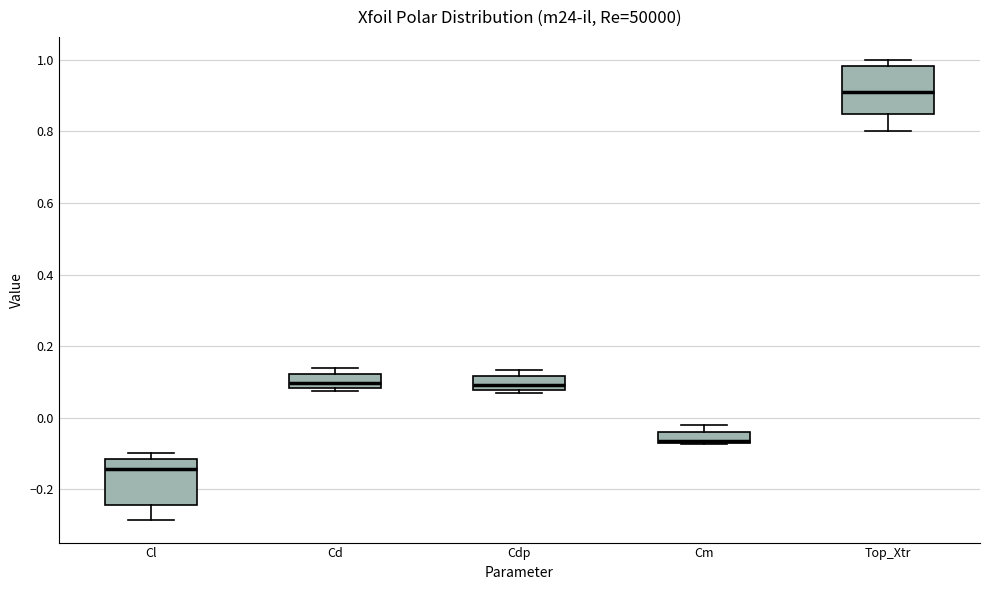

Reading left to right, transcribe this box plot: for each box, give where its median line is, the range the box spans, and where its two whiskers end, as read against the y-axis. The values are not printed on the chart, so give them approximately, as read against the axis.

Cl: median -0.14, box -0.24 to -0.12, whiskers -0.28 to -0.10
Cd: median 0.10, box 0.08 to 0.12, whiskers 0.08 (just below the box's lower edge) to 0.14
Cdp: median 0.10, box 0.08 to 0.12, whiskers 0.06 to 0.14
Cm: median -0.06 (drawn on the box's lower edge), box -0.08 to -0.04, whiskers -0.08 to -0.02
Top_Xtr: median 0.92, box 0.84 to 0.98, whiskers 0.80 to 1.00